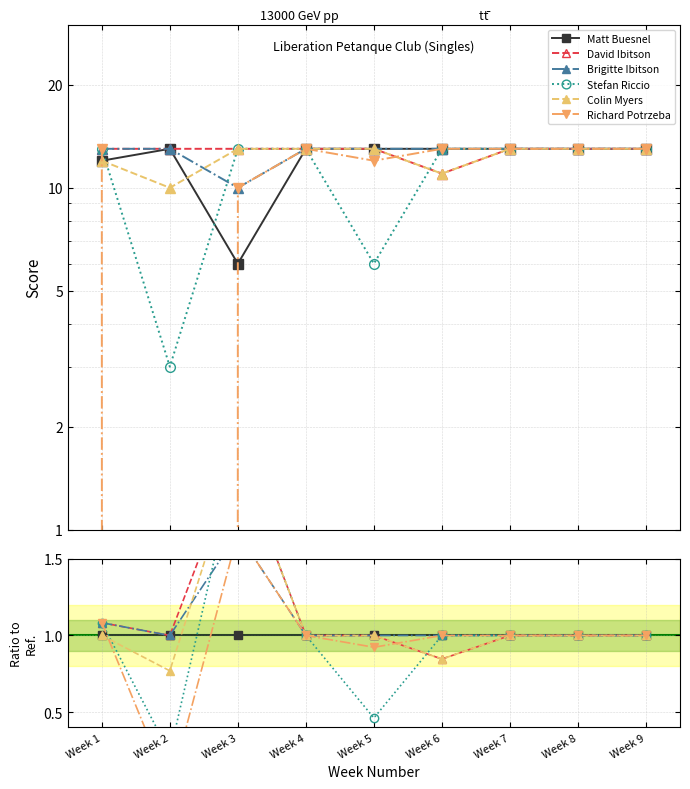

Count the number of data series in this chart.

6